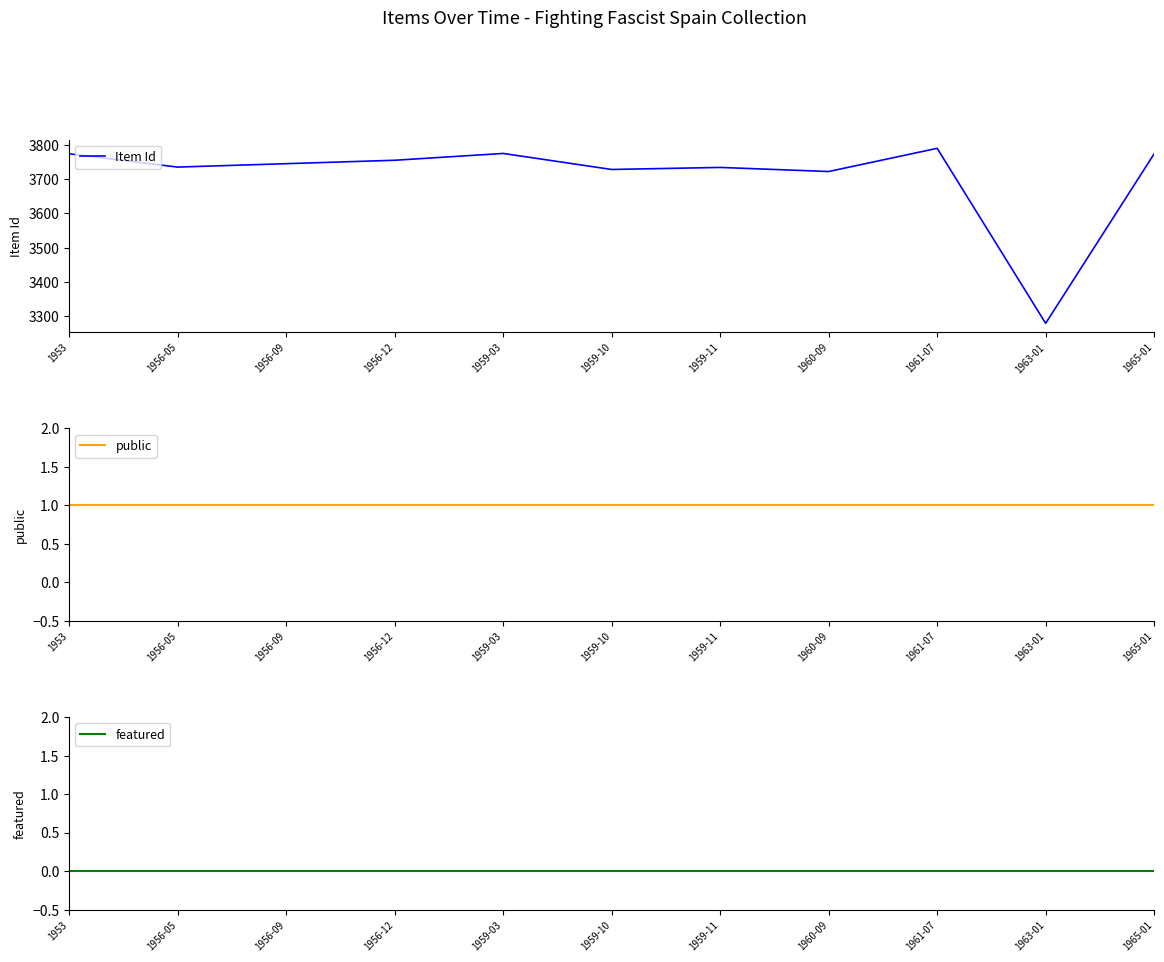

What is the label of the 4th point from the right?

1960-09